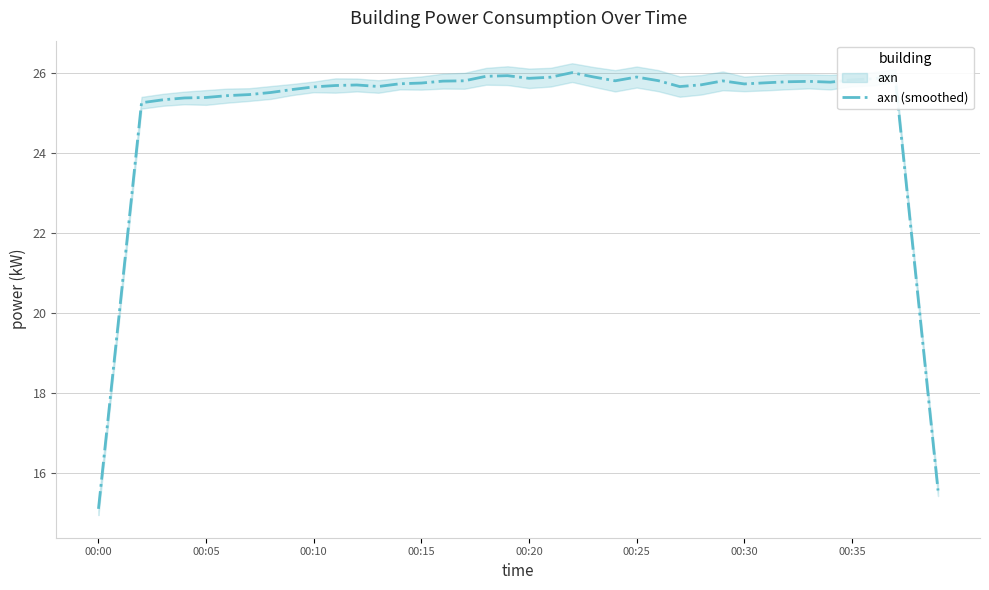

How many values are below 25?

4